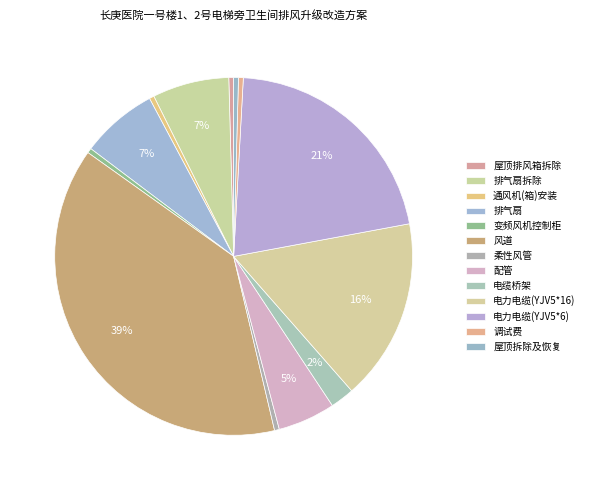

Rank the categories by value from highest to lowest.

风道, 电力电缆(YJV5*6), 电力电缆(YJV5*16), 排气扇拆除, 排气扇, 配管, 电缆桥架, 屋顶排风箱拆除, 通风机(箱)安装, 变频风机控制柜, 柔性风管, 调试费, 屋顶拆除及恢复